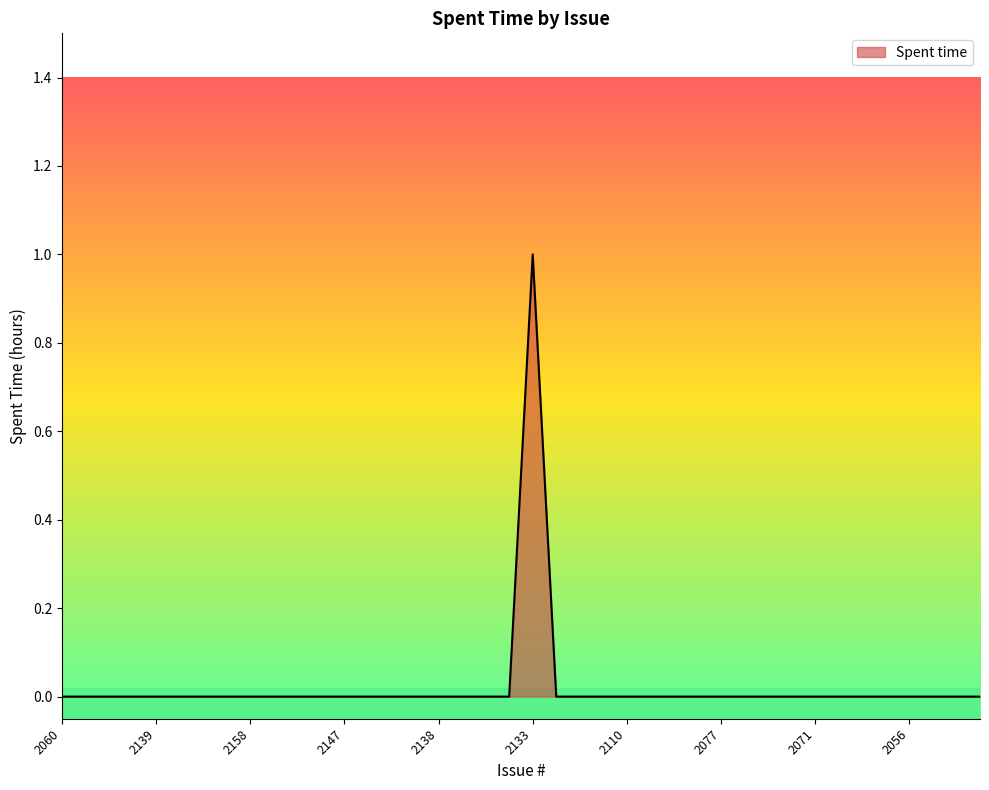

Does the chart display data point markers on the line(s)?

No